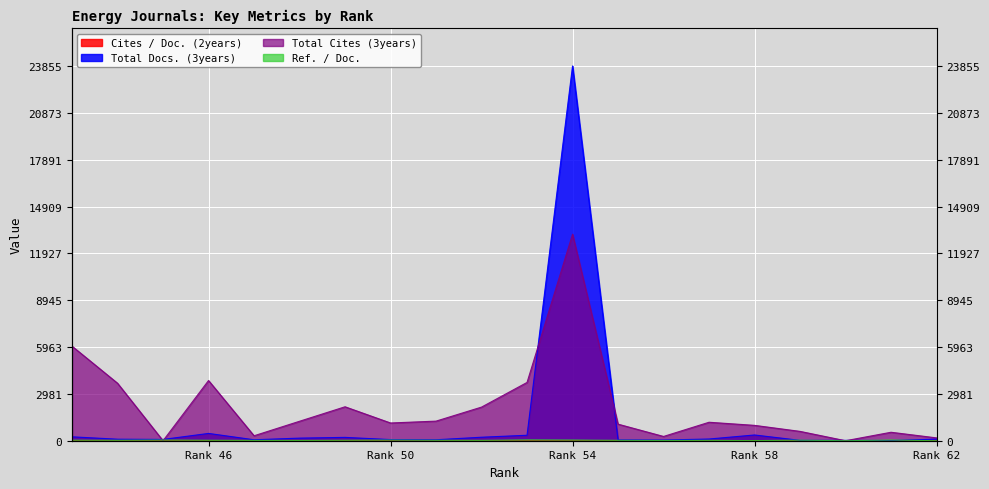

How many lines are shown in the chart?

4